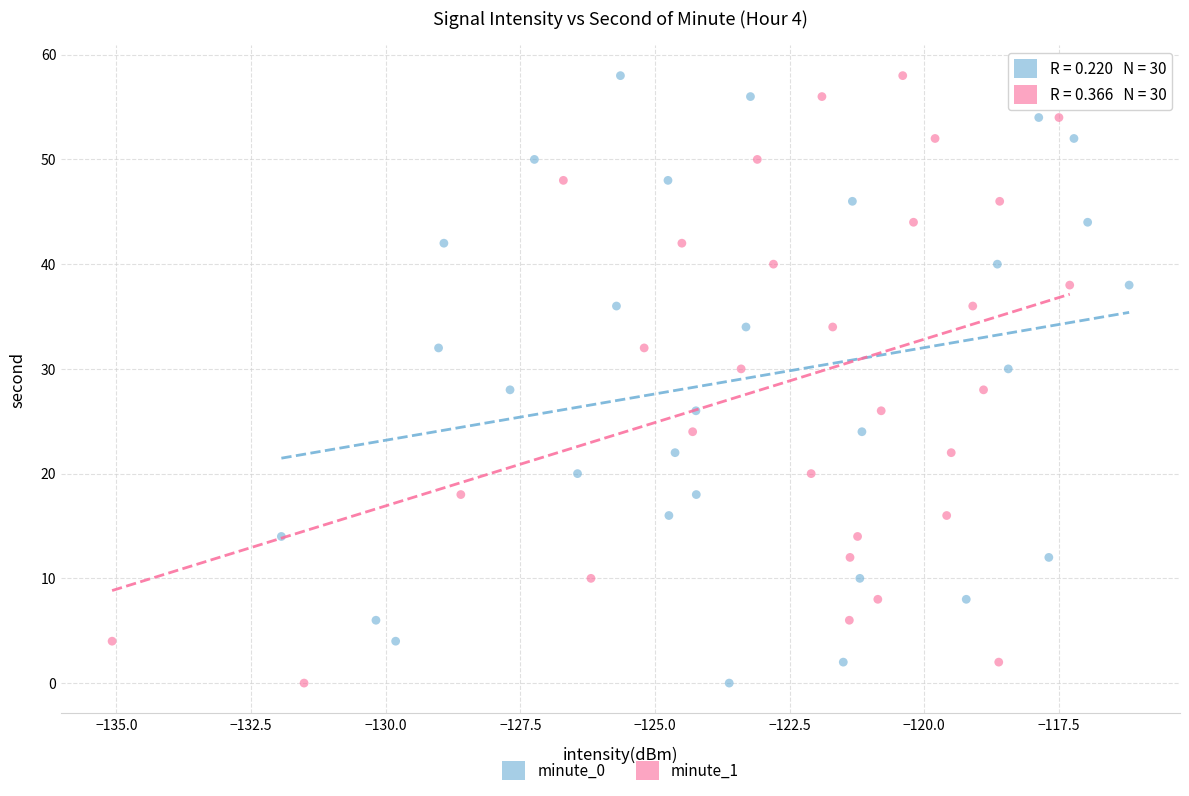

What are all the series names shown in the legend?

minute_0, minute_1